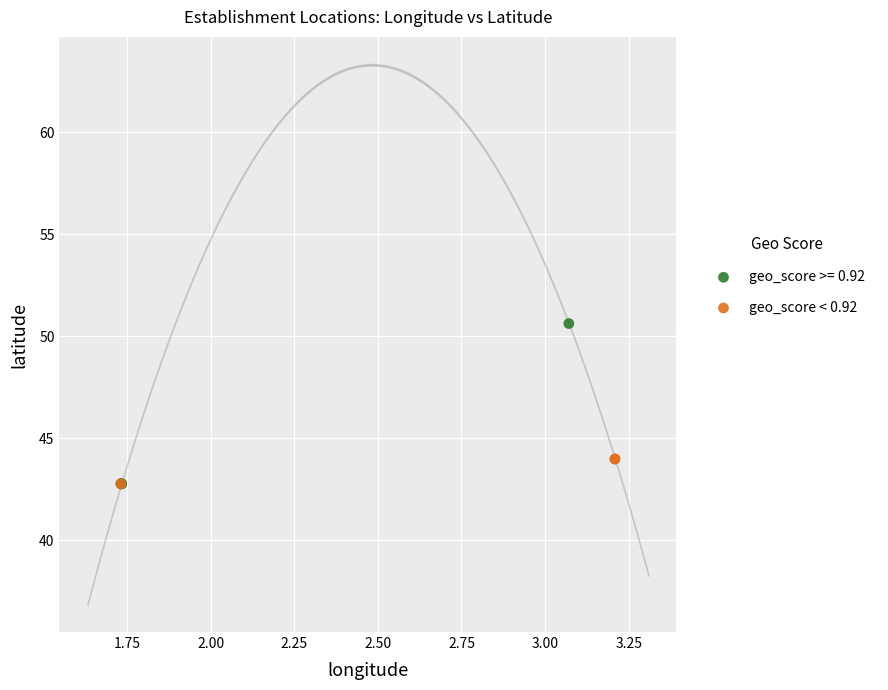

Which series reaches the maximum Y coordinate?

geo_score >= 0.92